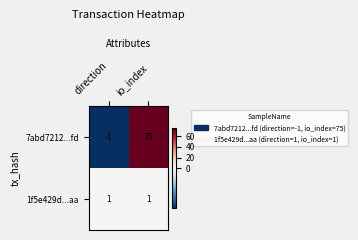

At which label is 7abd7212...fd closest to 37?

direction